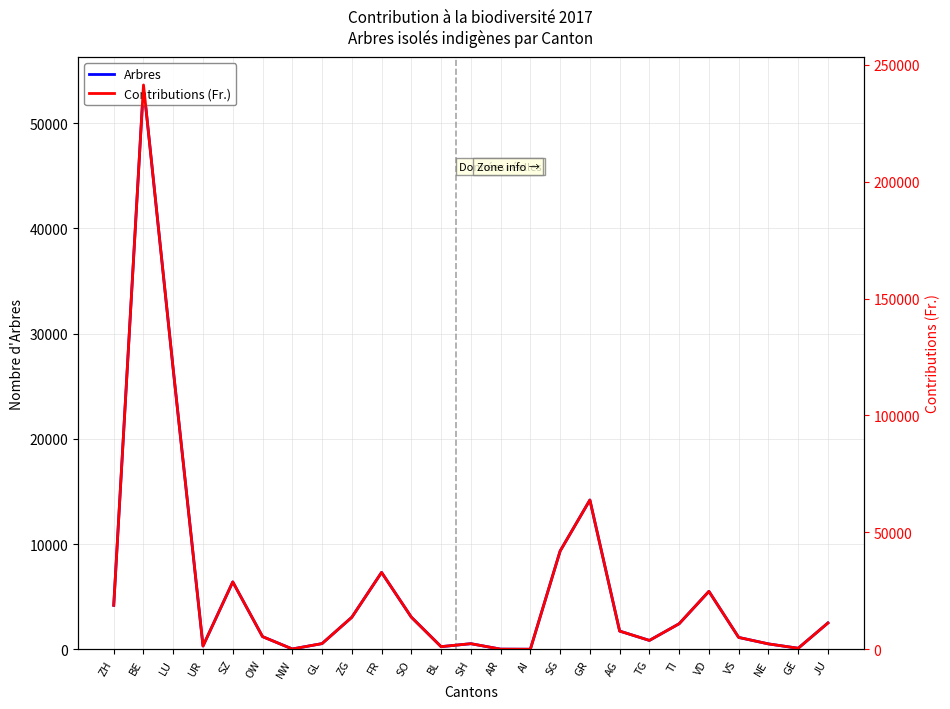

Reading left to right, list all the values displayed in this chart.

Arbres: ZH=4177	BE=53631	LU=26567	UR=307	SZ=6400	OW=1200	NW=26	GL=536	ZG=3039	FR=7302	SO=3052	BL=246	SH=528	AR=11	AI=0	SG=9332	GR=14184	AG=1727	TG=838	TI=2424	VD=5500	VS=1123	NE=508	GE=95	JU=2498
Contributions (Fr.): ZH=18797	BE=241340	LU=119552	UR=1382	SZ=28800	OW=5400	NW=117	GL=2412	ZG=13676	FR=32859	SO=13734	BL=1107	SH=2376	AR=50	AI=0	SG=41994	GR=63828	AG=7772	TG=3771	TI=10908	VD=24750	VS=5054	NE=2286	GE=428	JU=11241